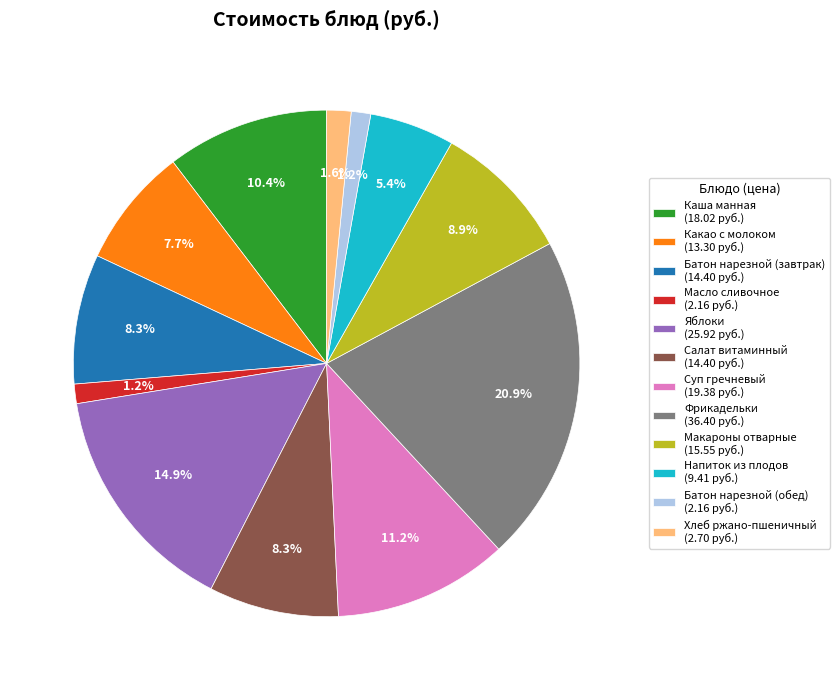

Does Макароны отварные represent more than half of the total?

No